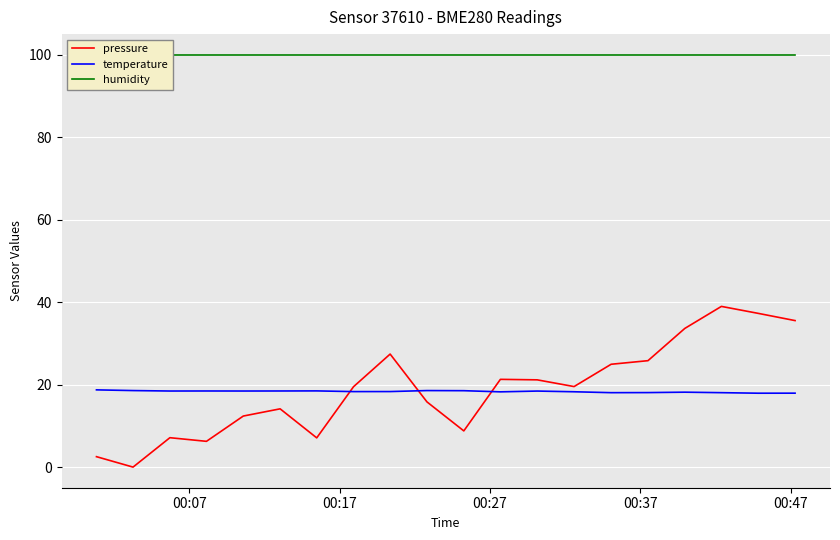

Which series ends up on top after the final intersection of temperature and pressure?

pressure